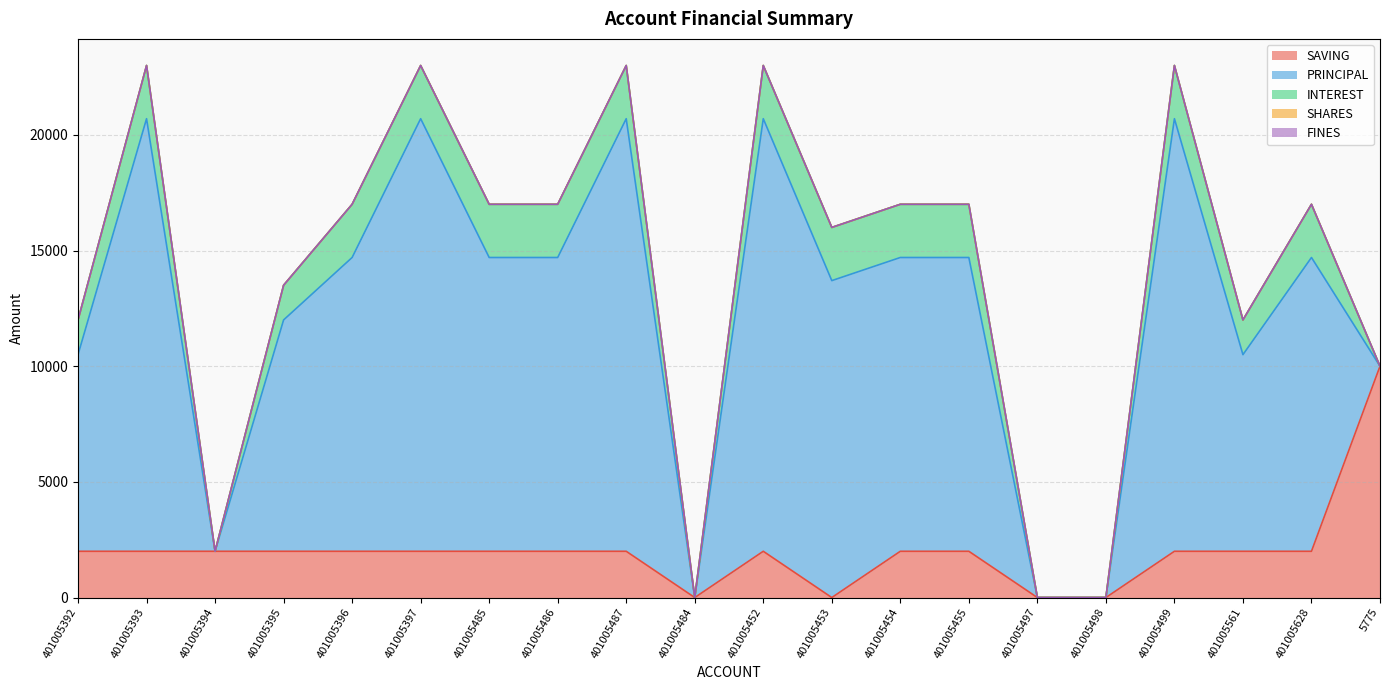

True or false: INTEREST has more than 2 points higher than both neighbors.

True